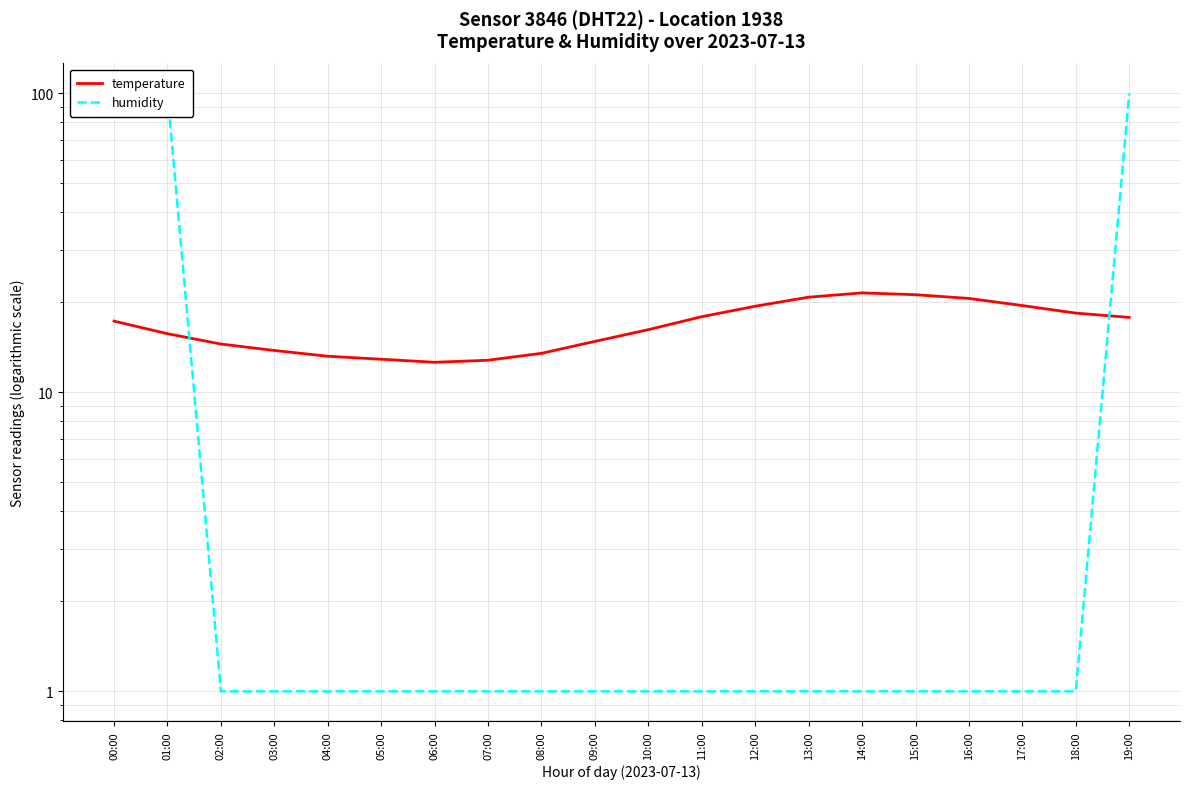

List the labels in order of temperature value, largest first.

14:00, 15:00, 13:00, 16:00, 17:00, 12:00, 18:00, 11:00, 19:00, 00:00, 10:00, 01:00, 09:00, 02:00, 03:00, 08:00, 04:00, 05:00, 07:00, 06:00